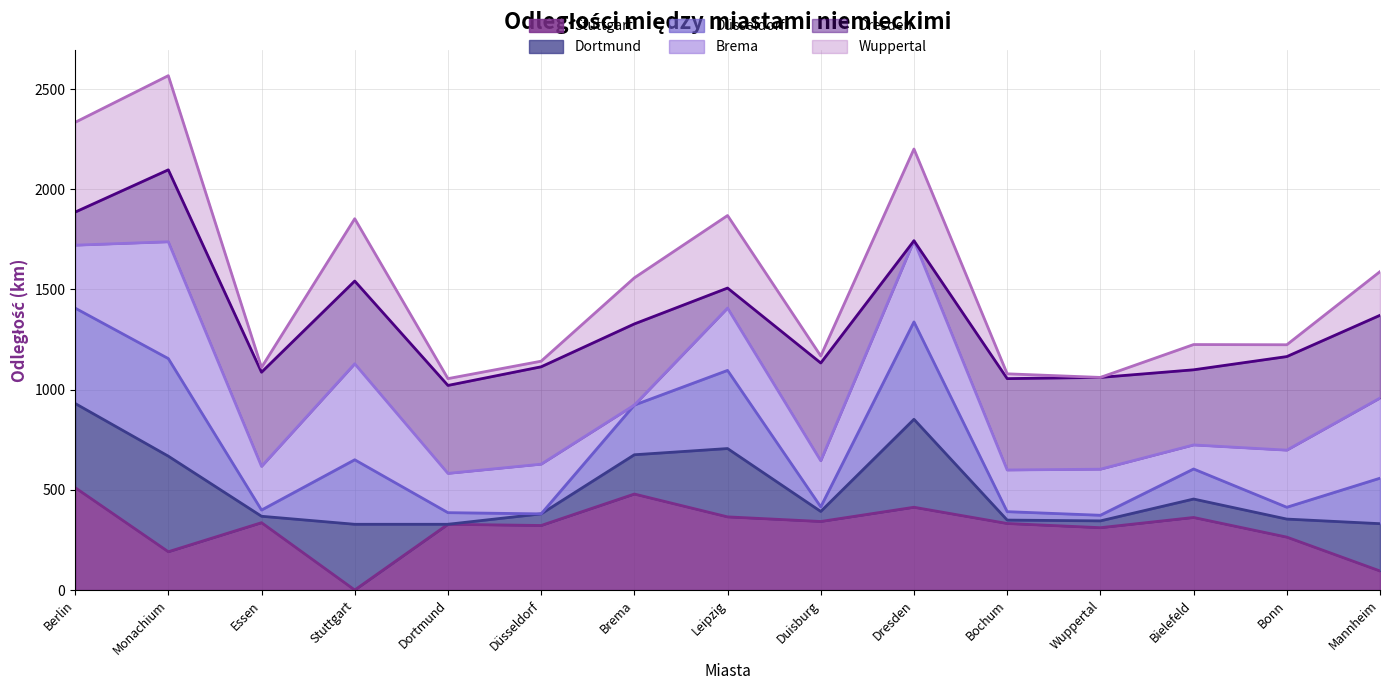

List the labels in order of Stuttgart value, smallest first.

Stuttgart, Mannheim, Monachium, Bonn, Wuppertal, Düsseldorf, Dortmund, Bochum, Essen, Duisburg, Bielefeld, Leipzig, Dresden, Brema, Berlin